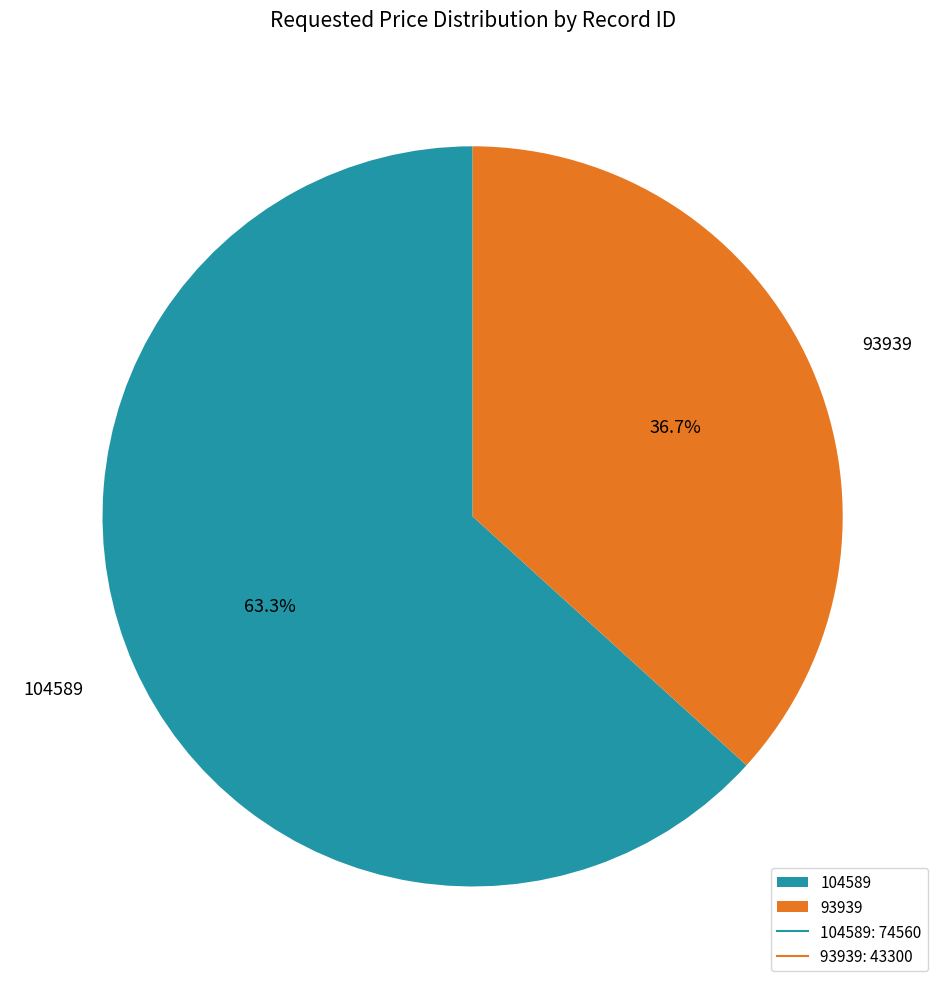

What is the total percentage of 93939 and 104589?

100.0%